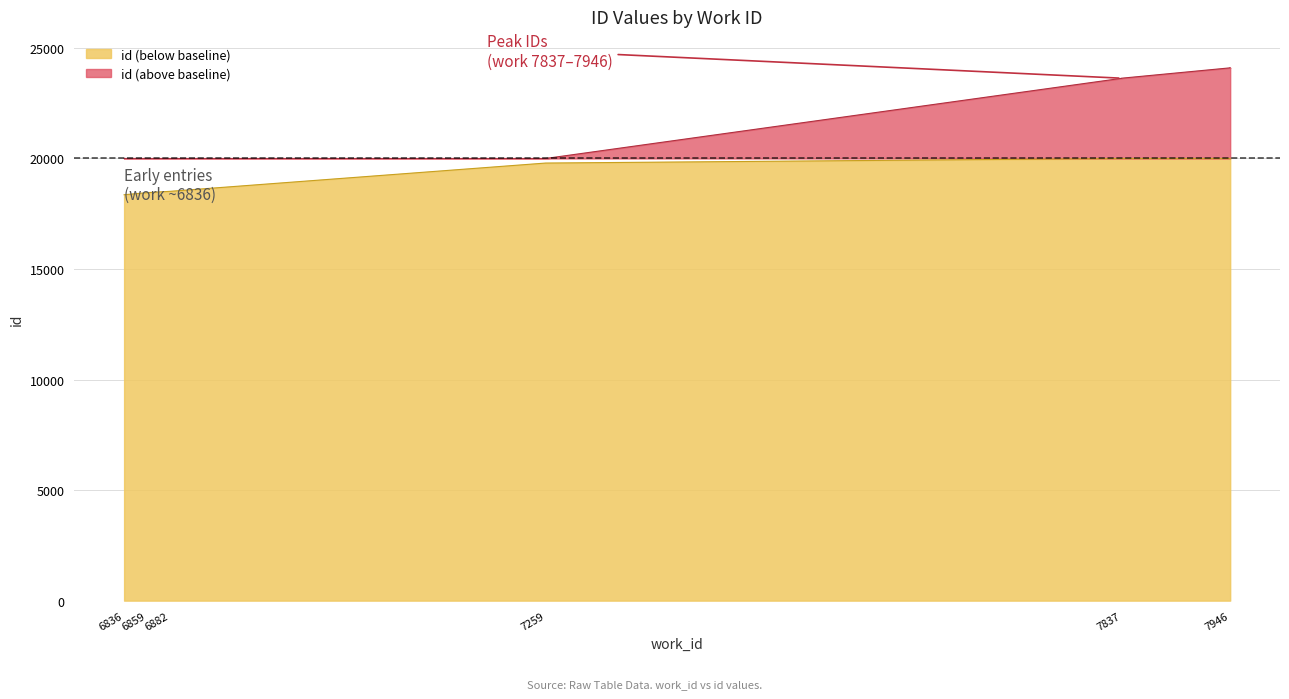

What is the value of the 5th point from the left?

20000